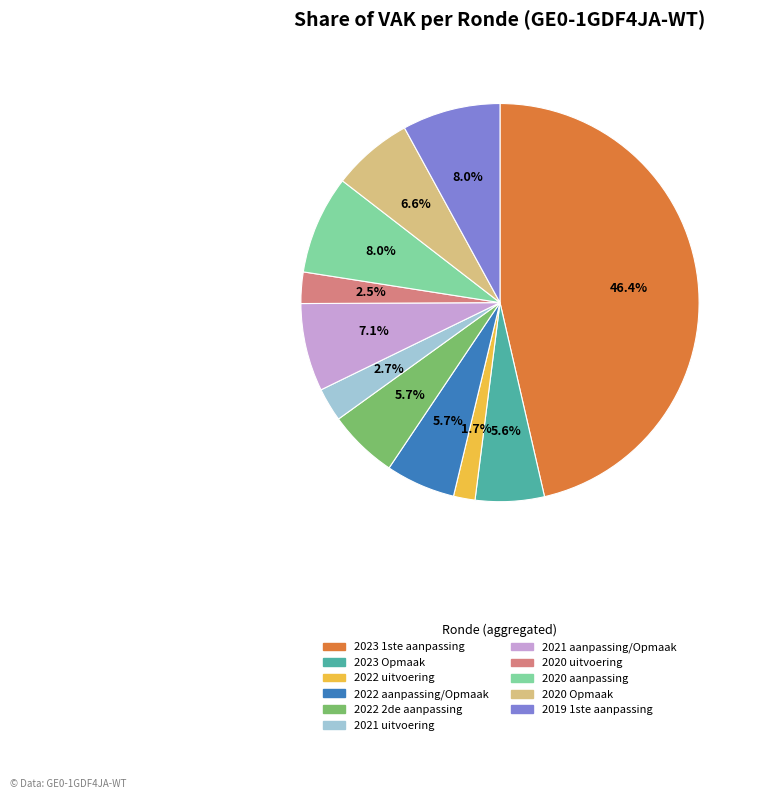

What percentage do 2021 uitvoering and 2019 1ste aanpassing together represent?

10.7%